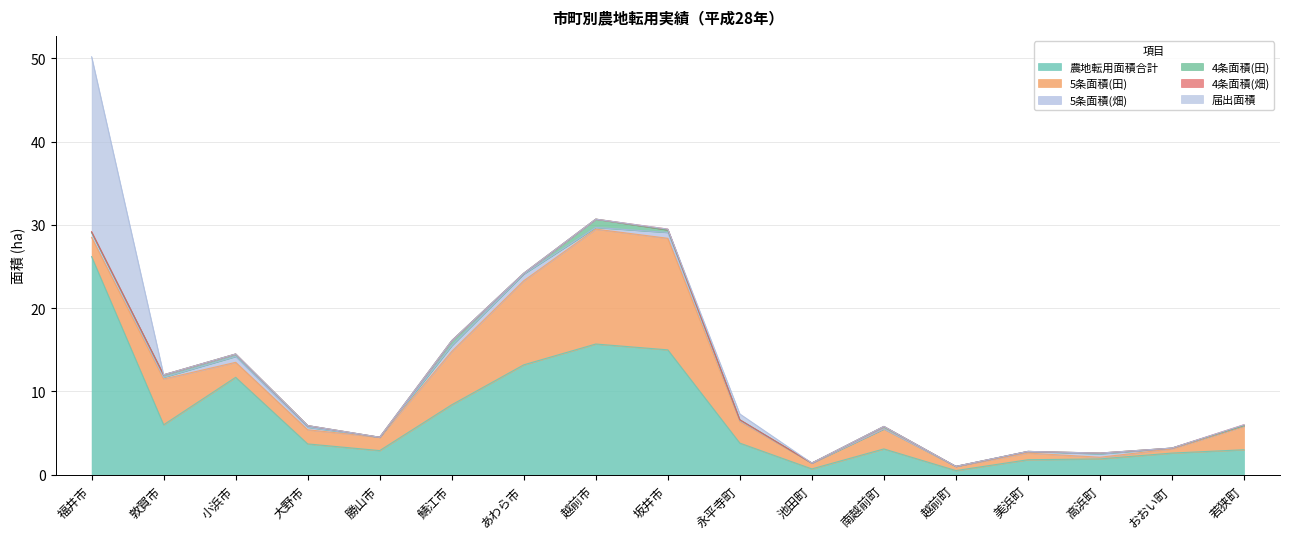

Reading left to right, extract all data points from this chart.

農地転用面積合計: 26.2	6.0	11.7	3.7	2.9	8.4	13.2	15.7	15.0	3.8	0.7	3.1	0.5	1.8	1.9	2.6	3.0
5条面積(田): 2.3	5.5	1.8	1.7	1.6	6.4	10.1	13.8	13.4	2.6	0.7	2.4	0.5	0.8	0.2	0.5	2.8
5条面積(畑): 0.6	0.2	0.7	0.3	0.0	0.7	0.8	0.2	0.7	0.1	0.0	0.0	0.0	0.2	0.4	0.1	0.1
4条面積(田): 0.0	0.3	0.3	0.2	0.0	0.6	0.1	1.0	0.3	0.1	0.0	0.3	0.0	0.0	0.1	0.0	0.0
4条面積(畑): 0.1	0.0	0.0	0.0	0.0	0.0	0.0	0.0	0.1	0.0	0.0	0.0	0.0	0.0	0.0	0.0	0.1
届出面積: 21.0	0.0	0.0	0.0	0.0	0.0	0.0	0.0	0.0	0.7	0.0	0.0	0.0	0.0	0.0	0.0	0.0